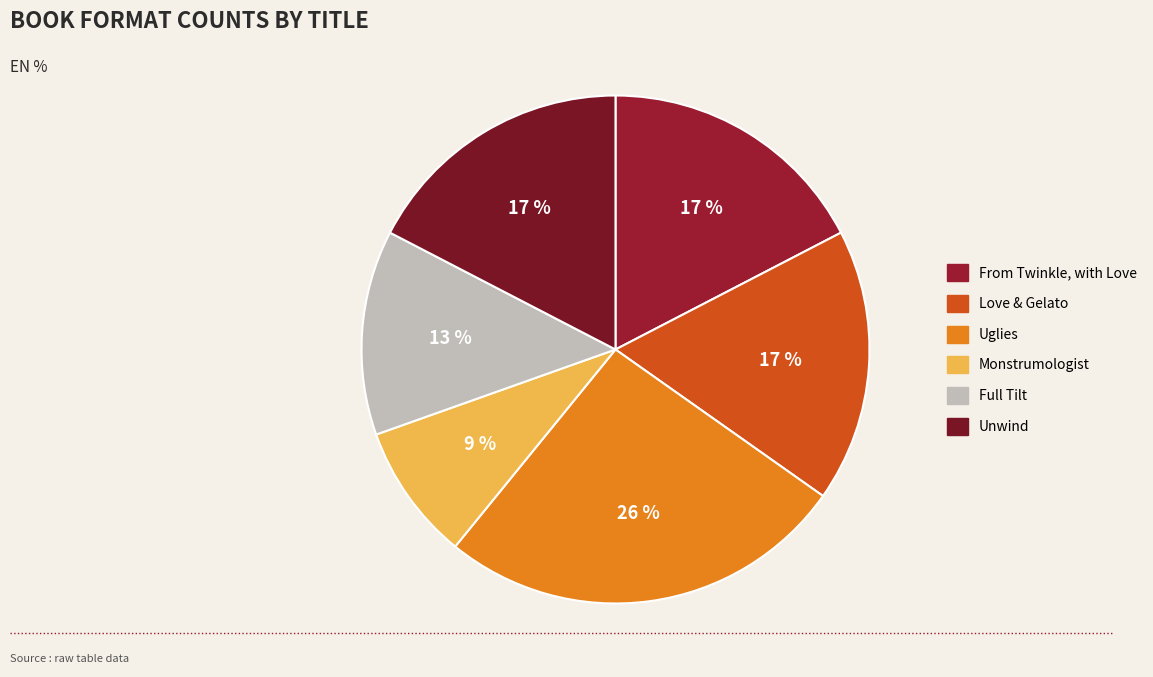

The Monstrumologist slice represents 1% of the pie. True or false?

False